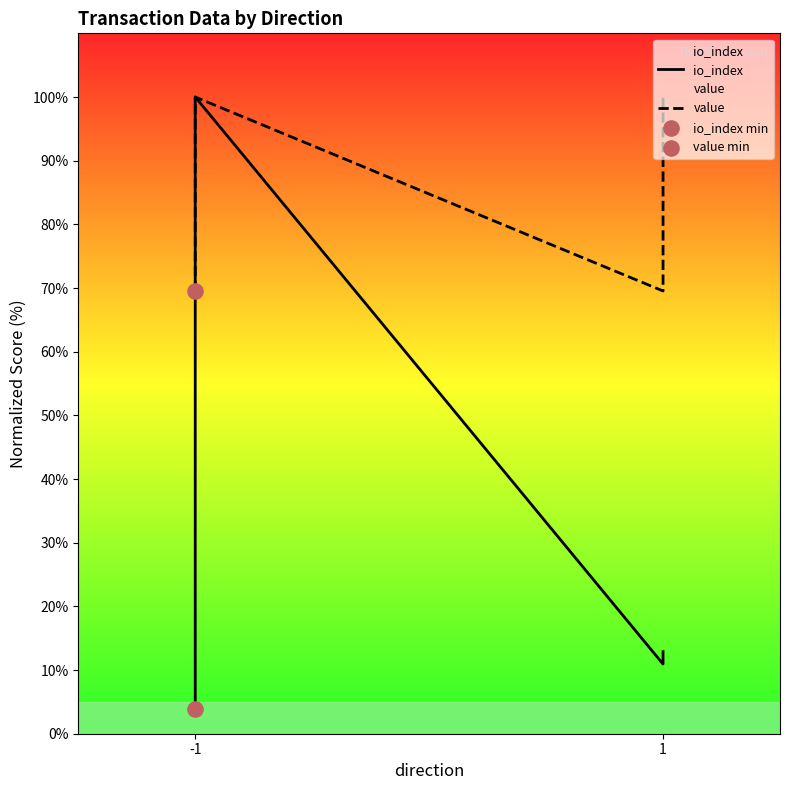

What are all the series names shown in the legend?

io_index, value